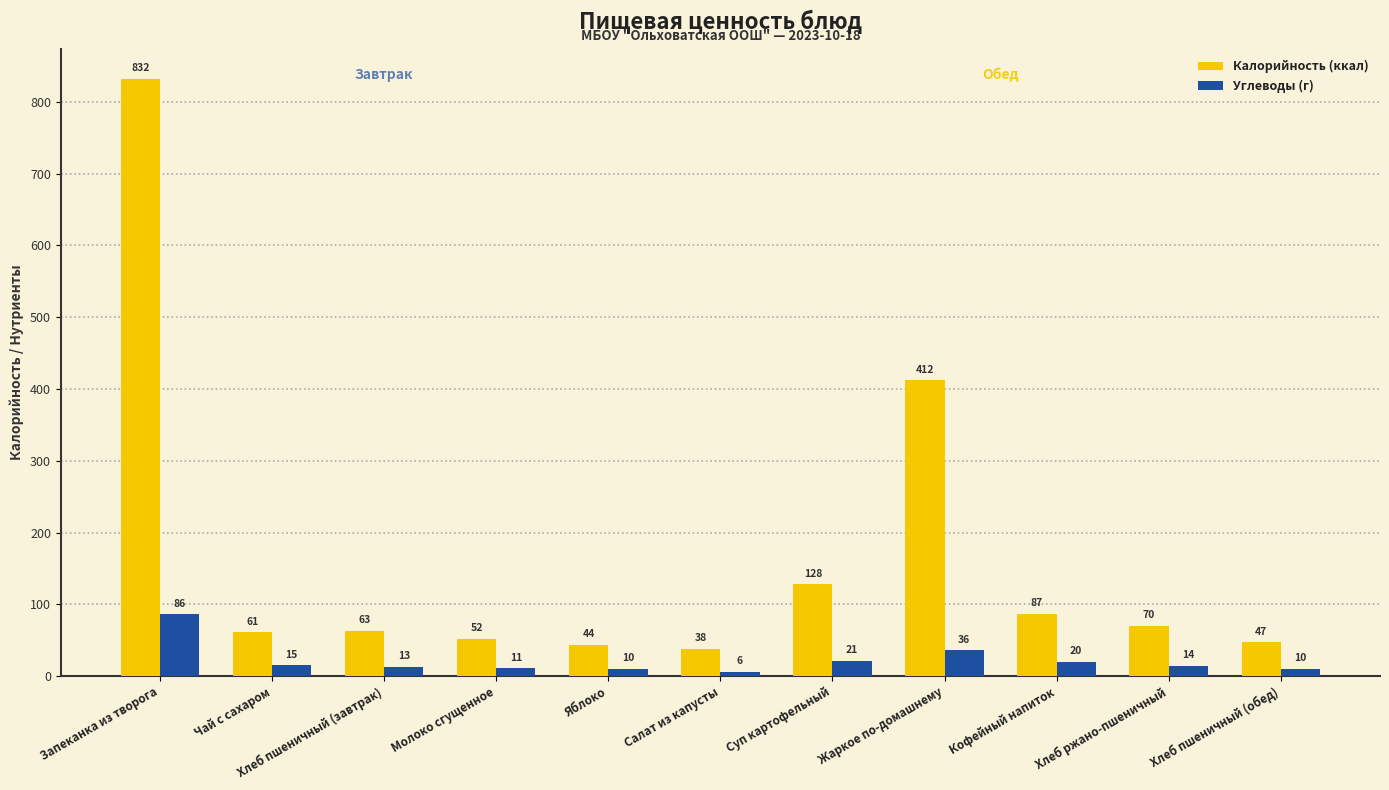

What is the difference between the highest and lowest values at Суп картофельный?

107